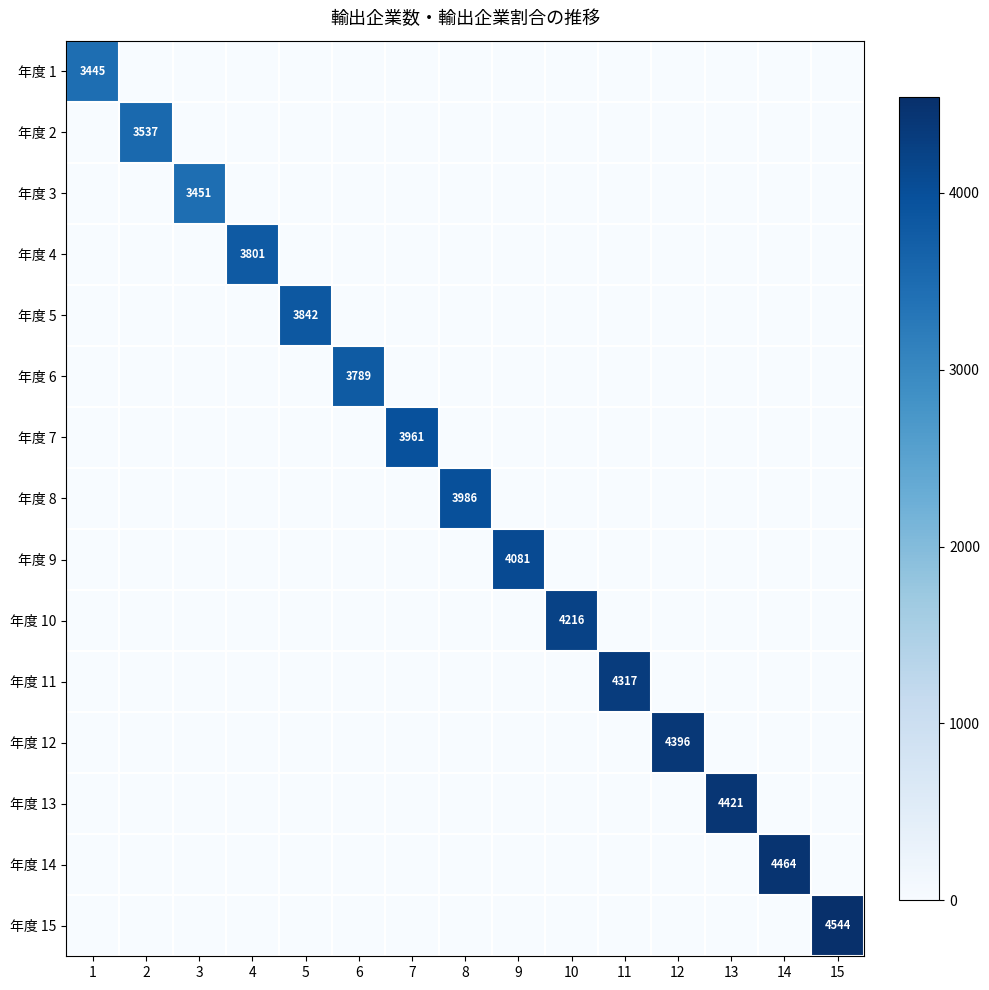

The 年度 6 series shows 0 at 13. True or false?

True